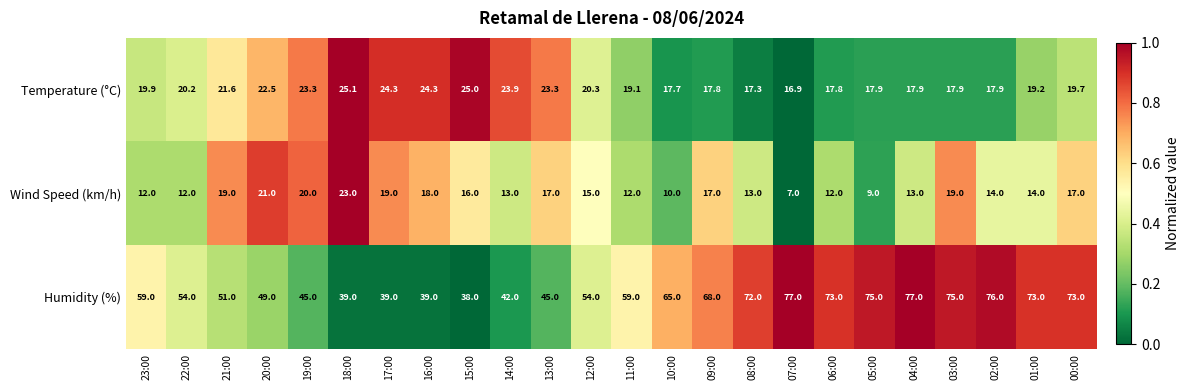

What is the maximum value shown in the chart?

77.0